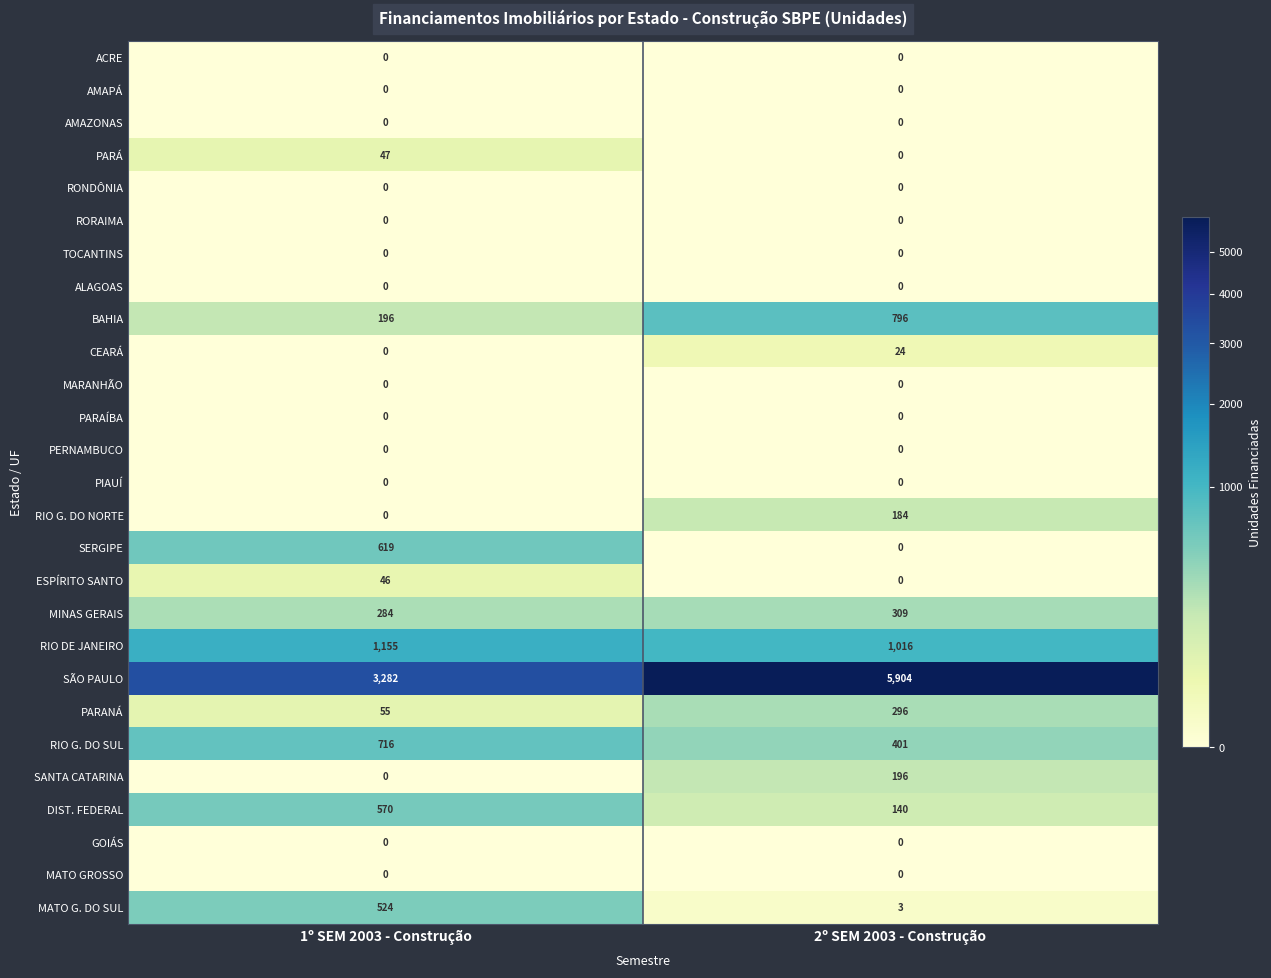

At which category is the sum across all series the highest?

2º SEM 2003 - Construção